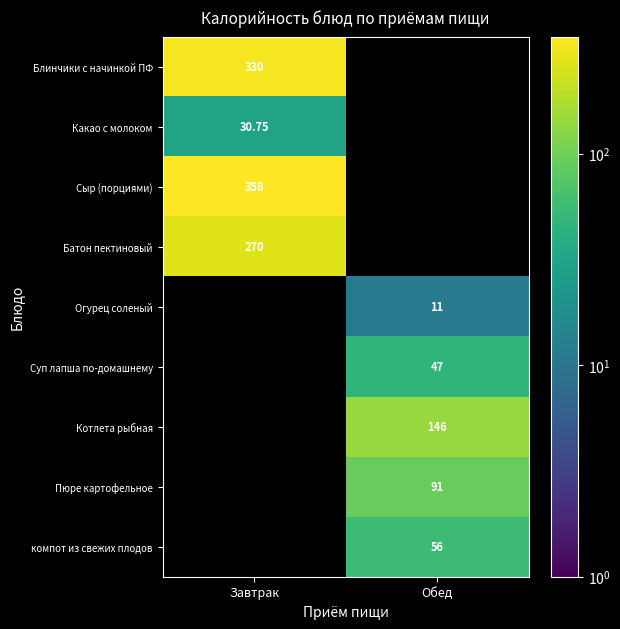

Is the value of компот из свежих плодов at Обед greater than the value of Какао с молоком at Завтрак?

Yes